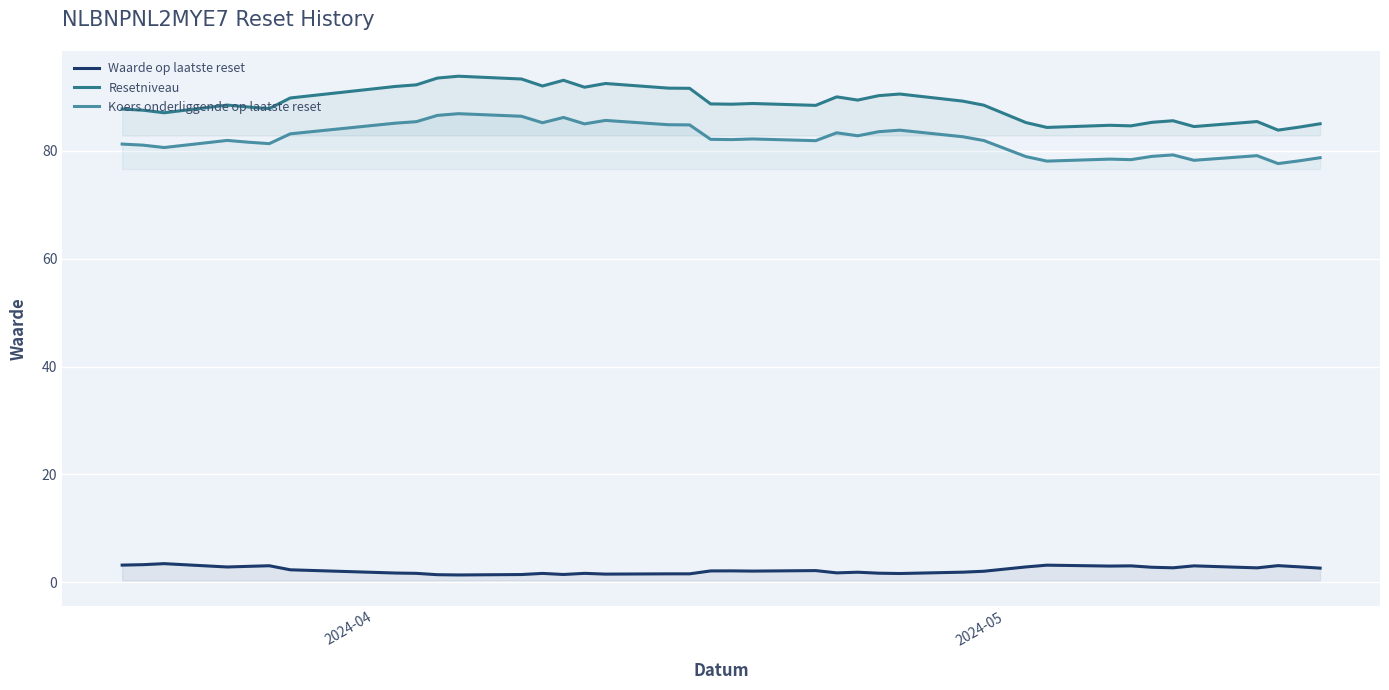

What is the minimum value shown in the chart?

1.3